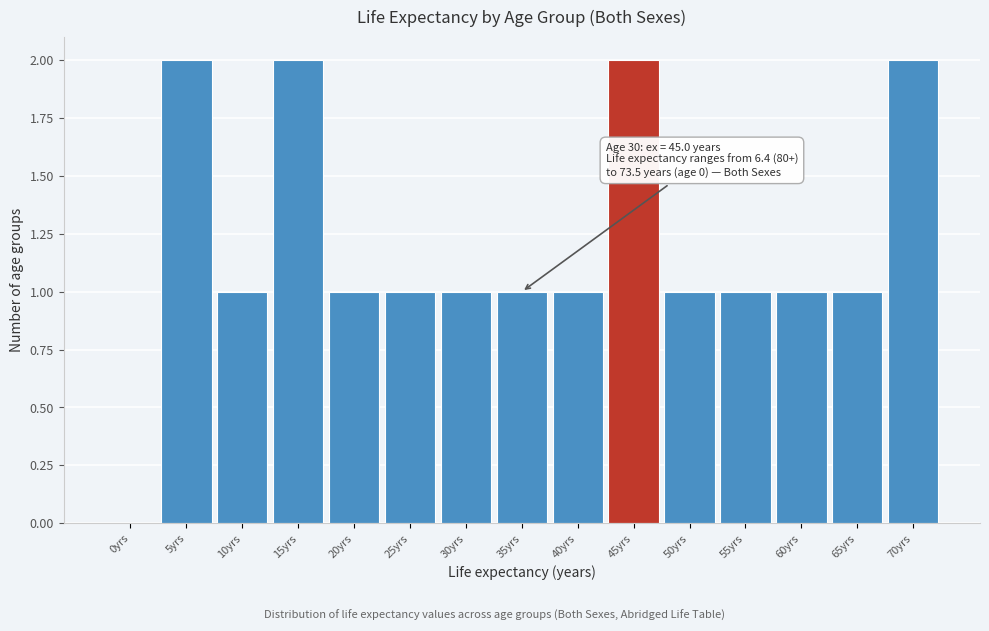

Reading left to right, extract all data points from this chart.

0yrs=0	5yrs=2	10yrs=1	15yrs=2	20yrs=1	25yrs=1	30yrs=1	35yrs=1	40yrs=1	45yrs=2	50yrs=1	55yrs=1	60yrs=1	65yrs=1	70yrs=2